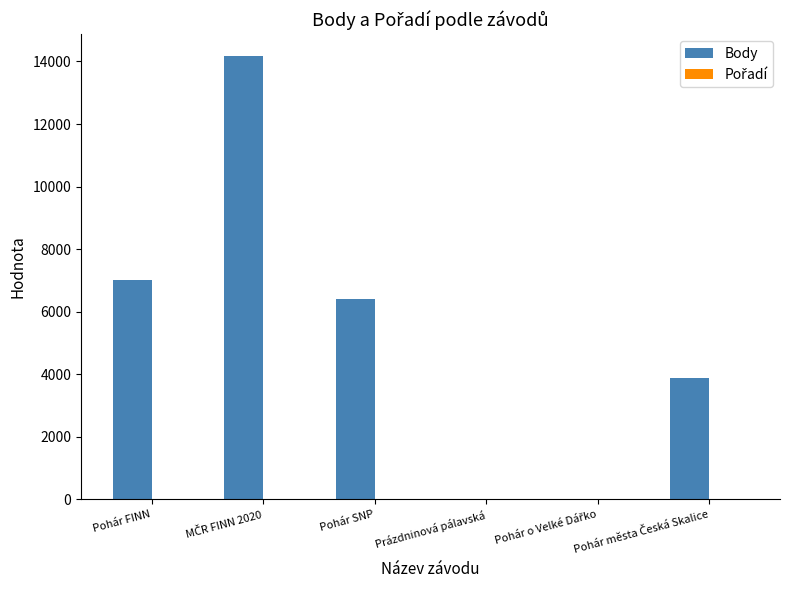

What is the sum of all Body values?

31461